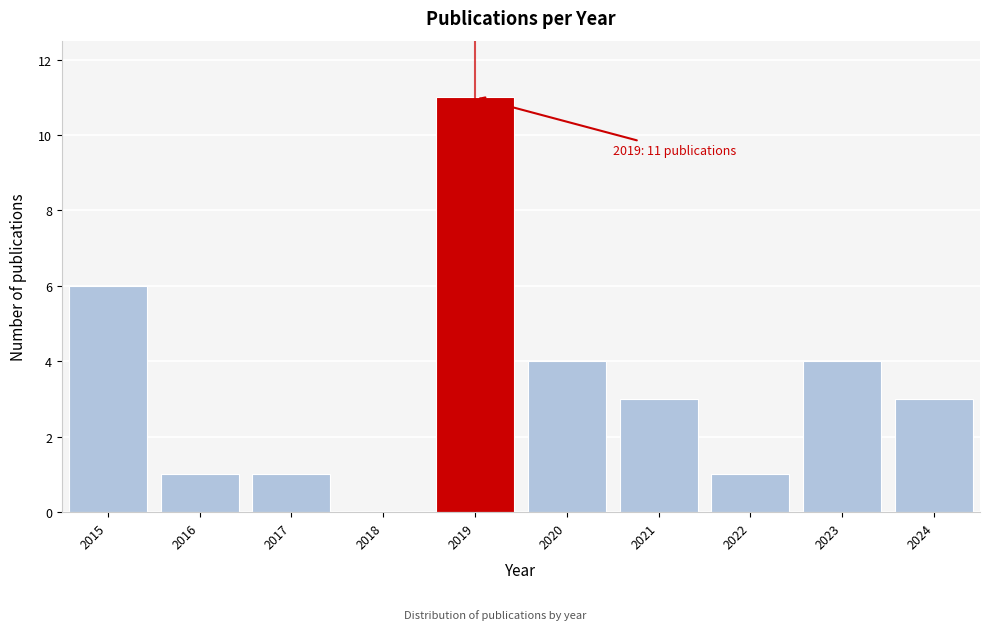

Reading left to right, extract all data points from this chart.

2015=6	2016=1	2017=1	2018=0	2019=11	2020=4	2021=3	2022=1	2023=4	2024=3